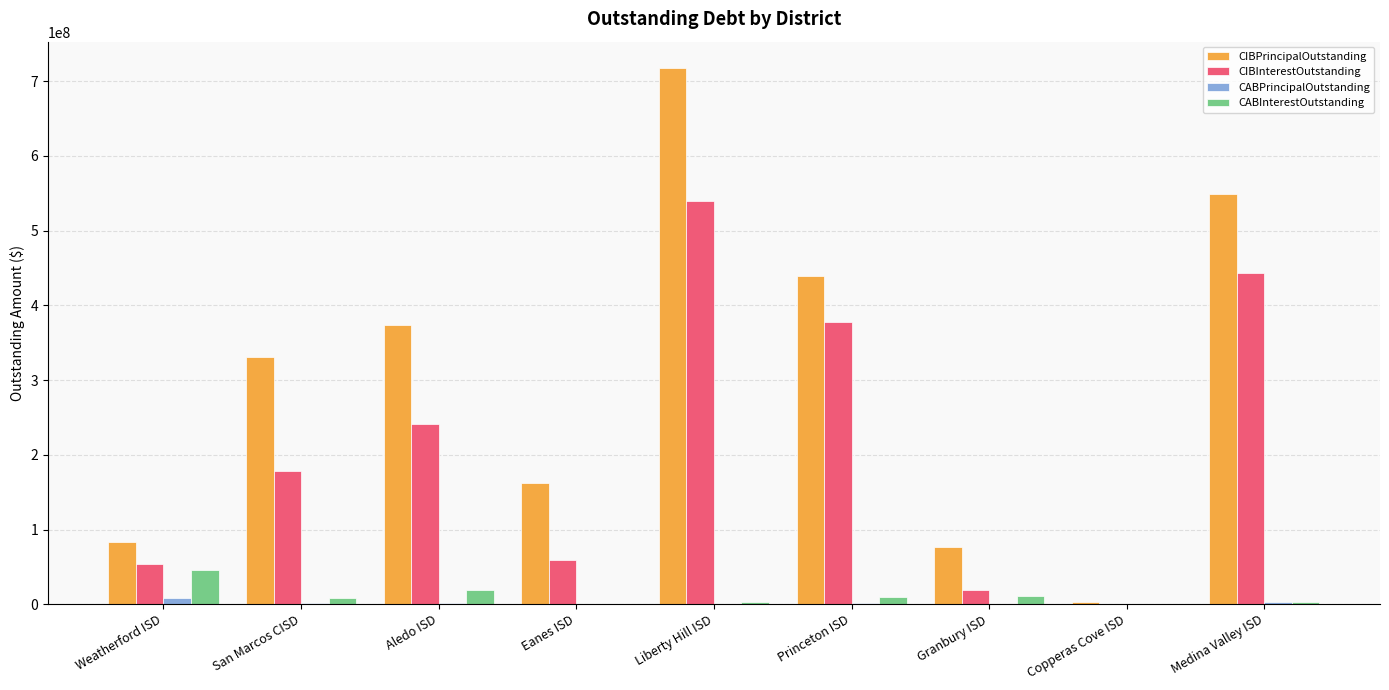

What is the sum of all CIBInterestOutstanding values?

1911342241.1